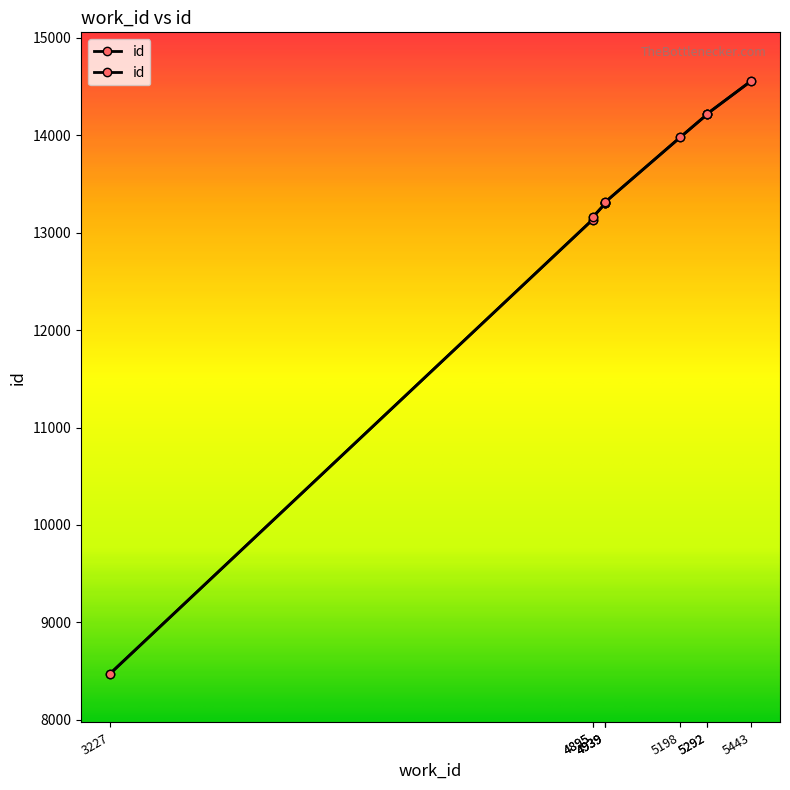

The value at 3227 is 8472. True or false?

True